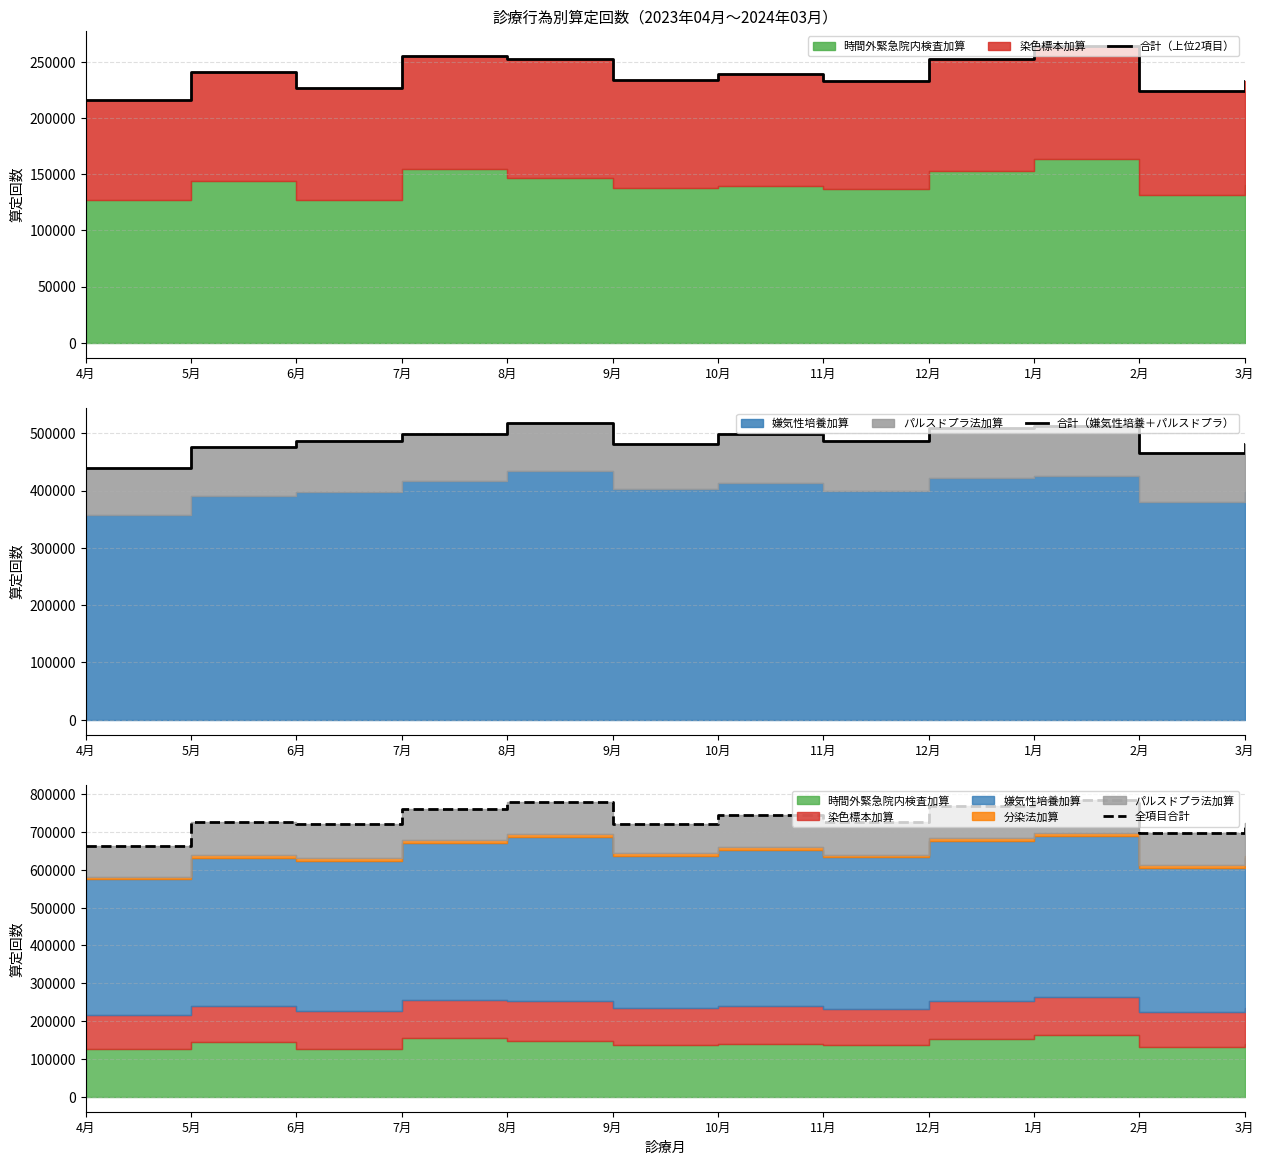

At which label does 合計（嫌気性培養＋パルスドプラ） first exceed 486340?

7月